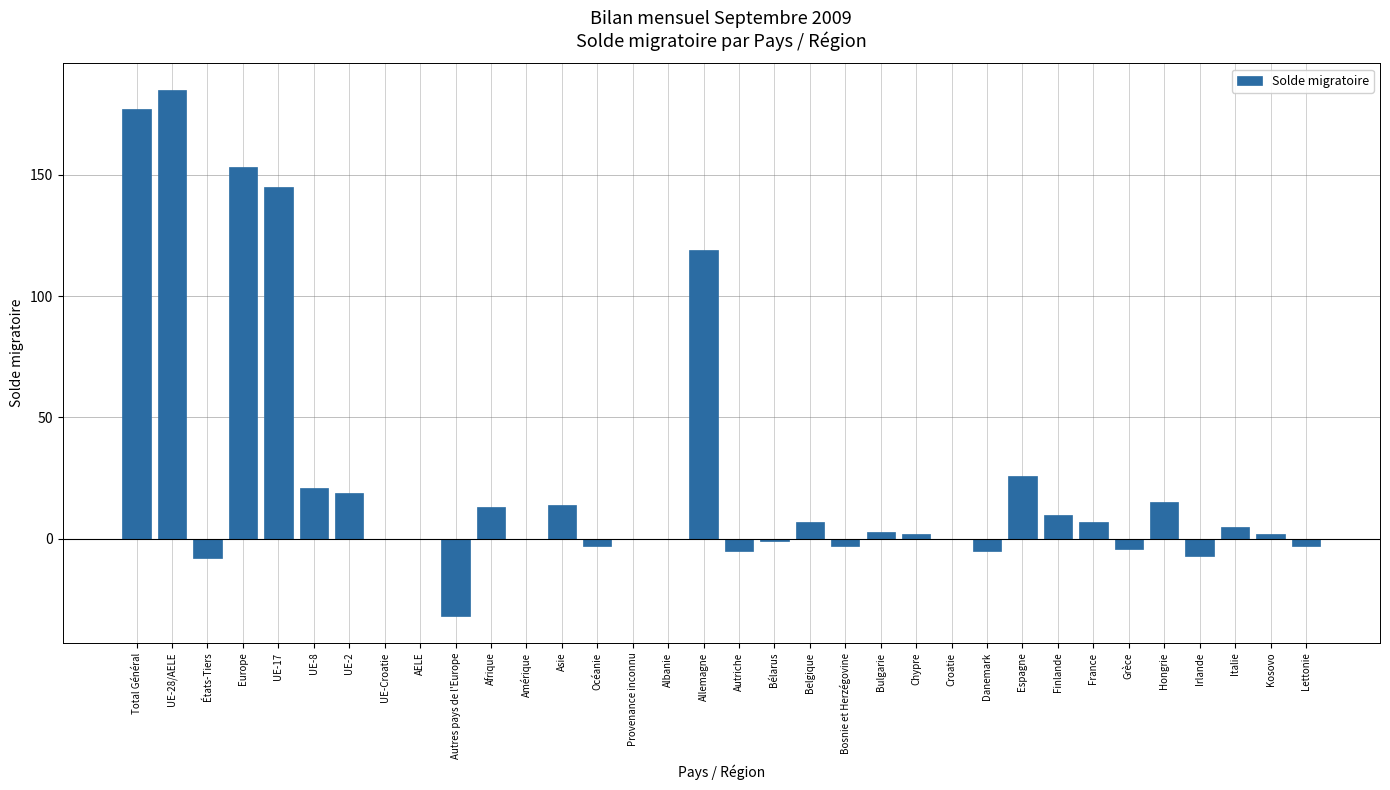

What is the change in value from Autres pays de l'Europe to Asie?

+46